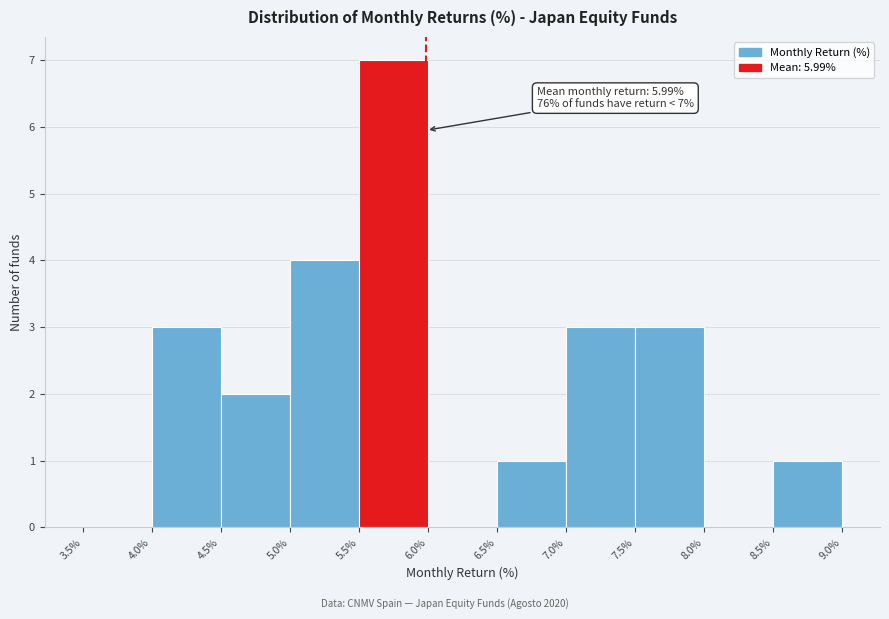

Over which range of the x-axis is the bar tallest?

5.5% to 6.0%